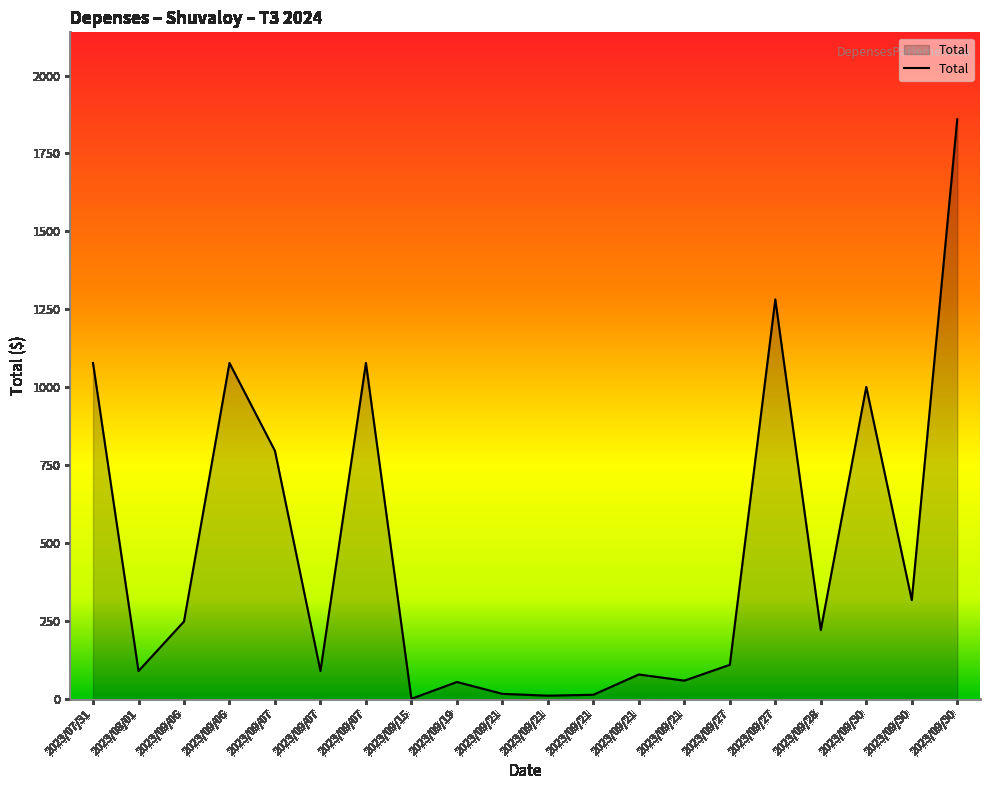

What is the maximum value shown in the chart?

1859.6